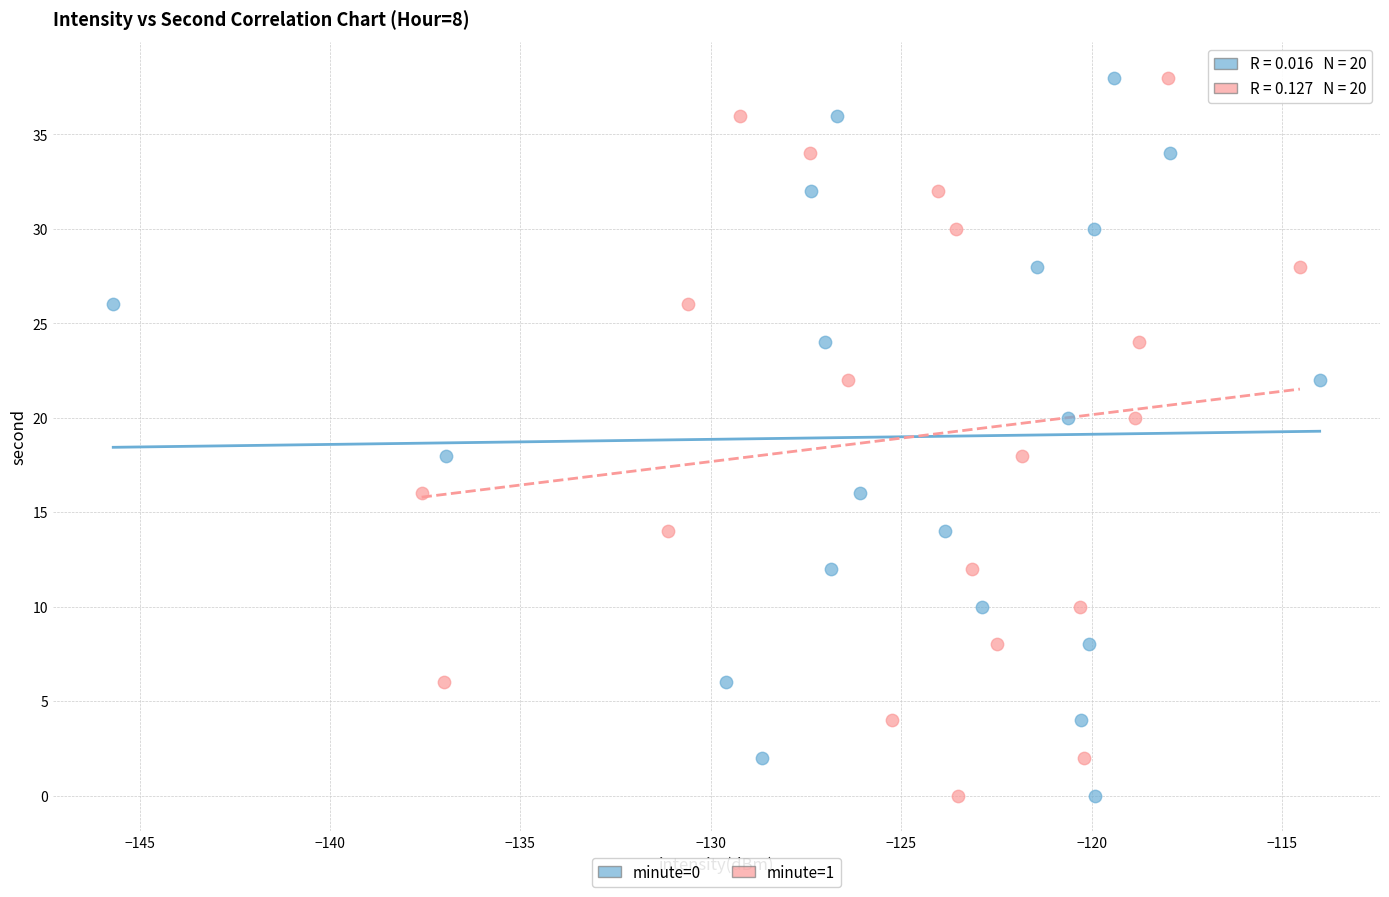

What are all the series names shown in the legend?

minute=0, minute=1